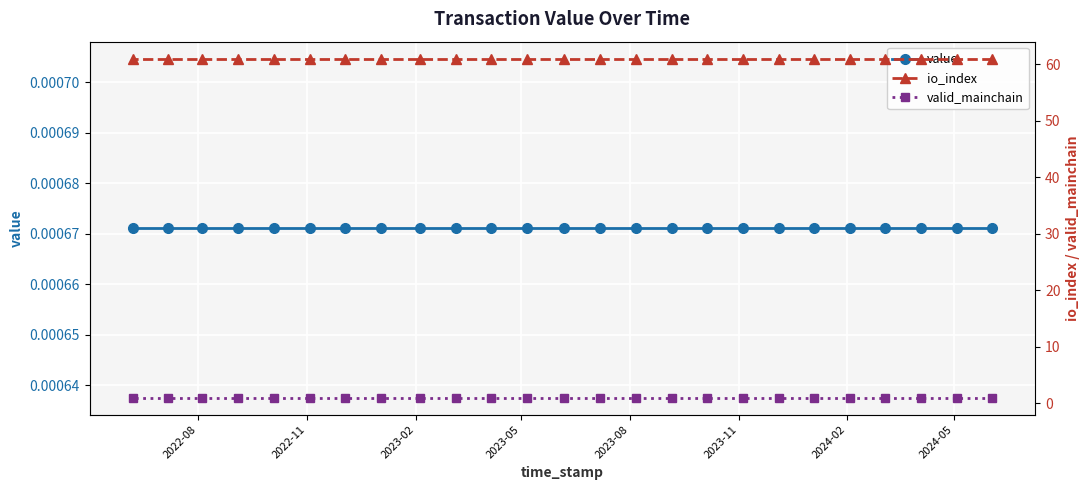

Reading left to right, list all the values displayed in this chart.

value: 0.0	0.0	0.0	0.0	0.0	0.0	0.0	0.0	0.0	0.0	0.0	0.0	0.0	0.0	0.0	0.0	0.0	0.0	0.0	0.0	0.0	0.0	0.0	0.0	0.0
io_index: 61.0	61.0	61.0	61.0	61.0	61.0	61.0	61.0	61.0	61.0	61.0	61.0	61.0	61.0	61.0	61.0	61.0	61.0	61.0	61.0	61.0	61.0	61.0	61.0	61.0
valid_mainchain: 1.0	1.0	1.0	1.0	1.0	1.0	1.0	1.0	1.0	1.0	1.0	1.0	1.0	1.0	1.0	1.0	1.0	1.0	1.0	1.0	1.0	1.0	1.0	1.0	1.0